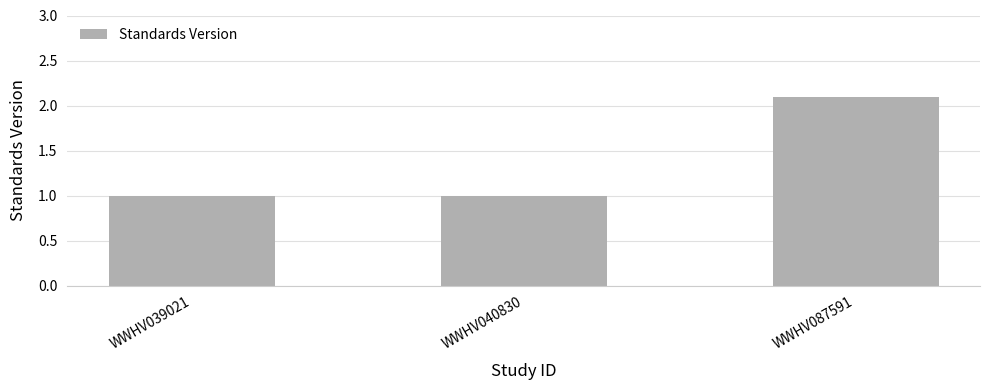

Between WWHV087591 and WWHV039021, which is larger?

WWHV087591